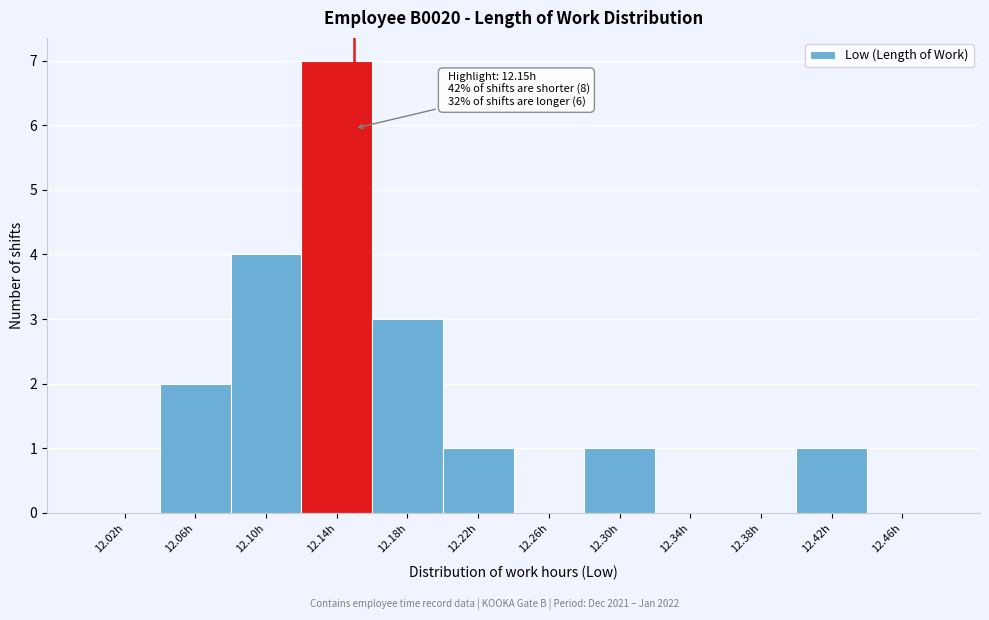

Which range on the x-axis has the tallest bar?

12.12 to 12.16